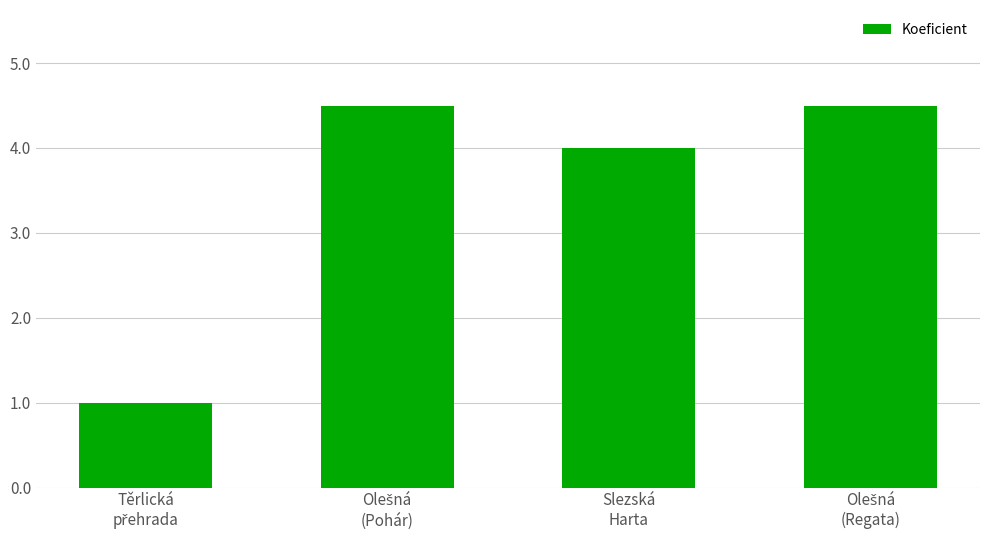

Reading right to left, transcribe all the data shown in this chart.

4.5	4.0	4.5	1.0